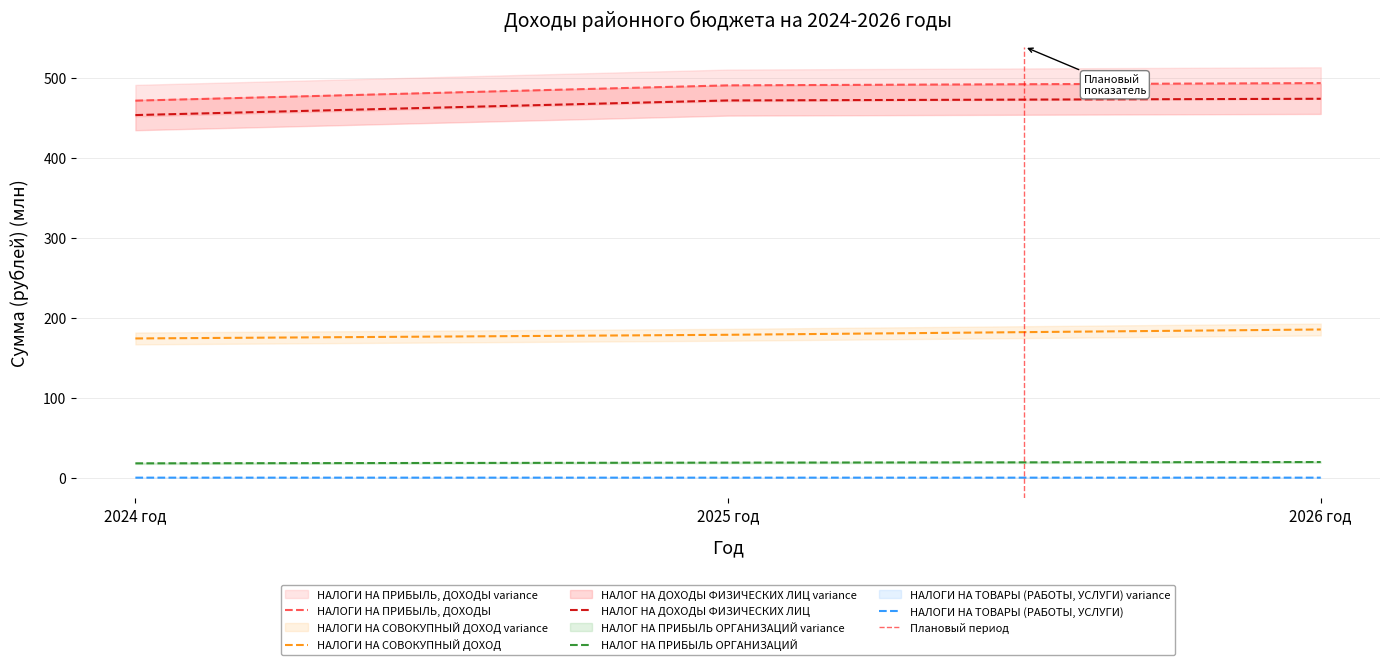

The НАЛОГ НА ПРИБЫЛЬ ОРГАНИЗАЦИЙ series shows 25.9 at 2025 год. True or false?

False